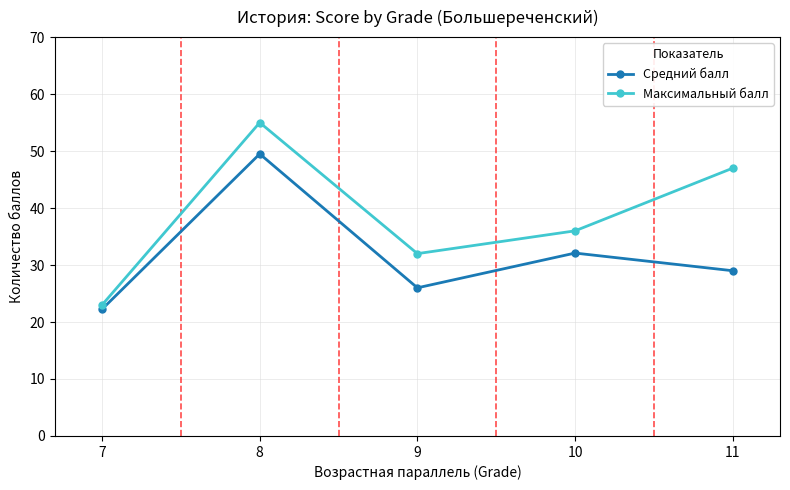

How many interior local peaks does the Максимальный балл series have?

1